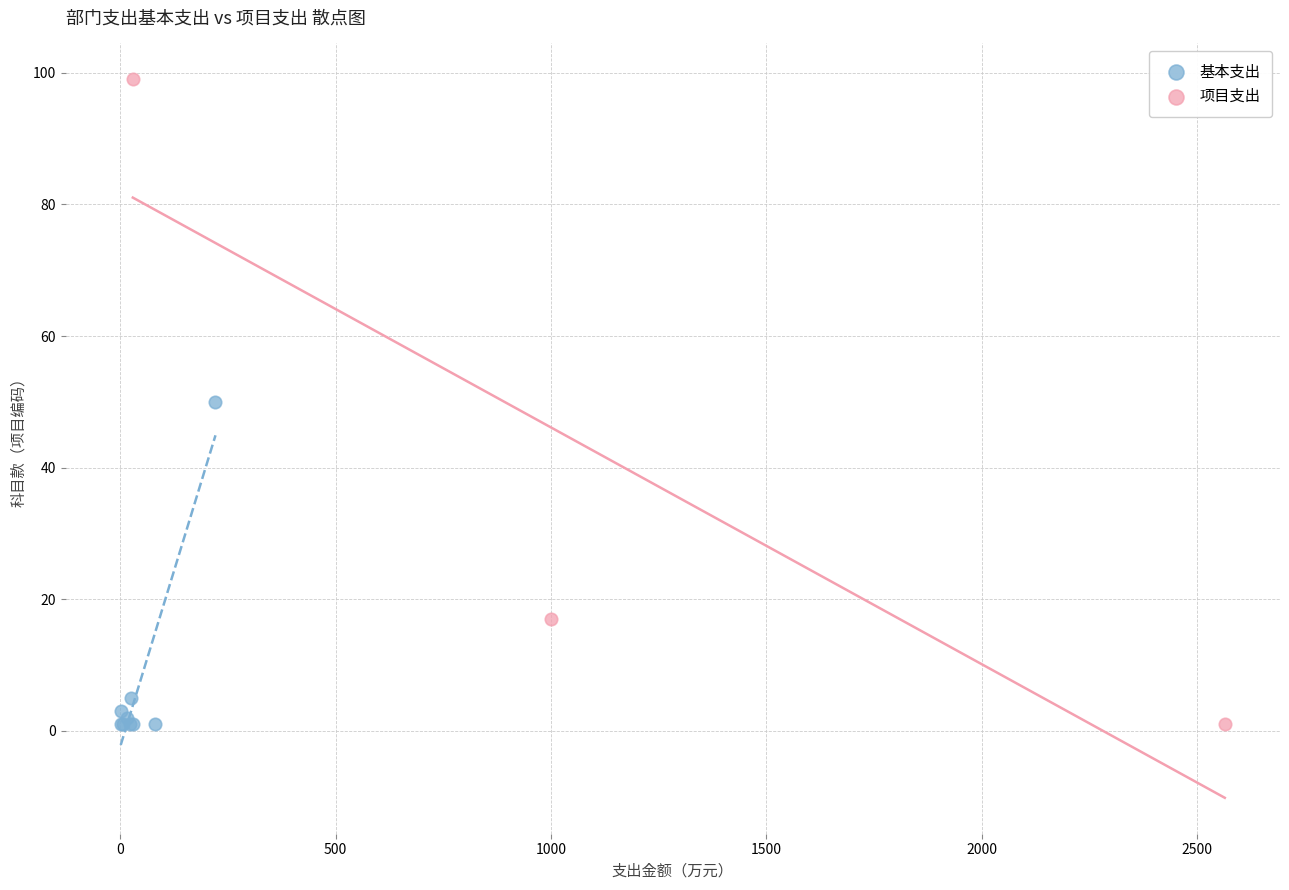

Which series reaches the maximum Y coordinate?

项目支出